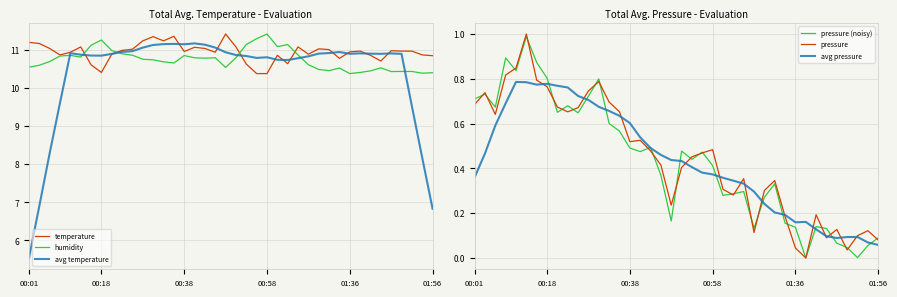

List the series in order of their peak value, lowest first.

avg pressure, pressure (noisy), pressure, avg temperature, temperature, humidity